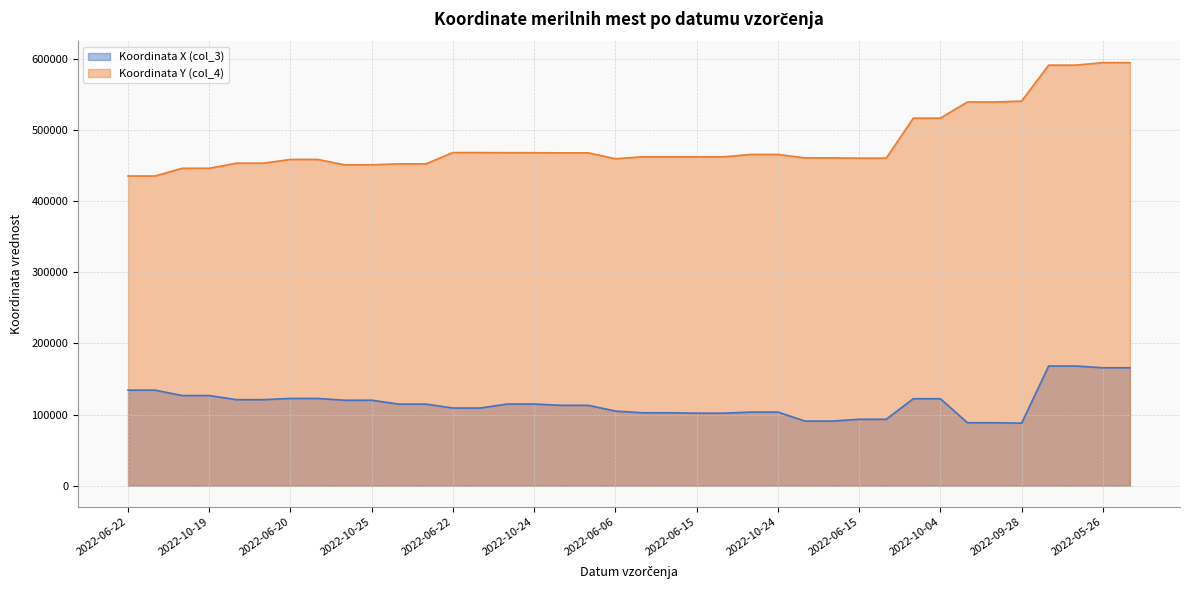

Is it true that Koordinata X (col_3) equals 103449 at 2022-10-24?

True